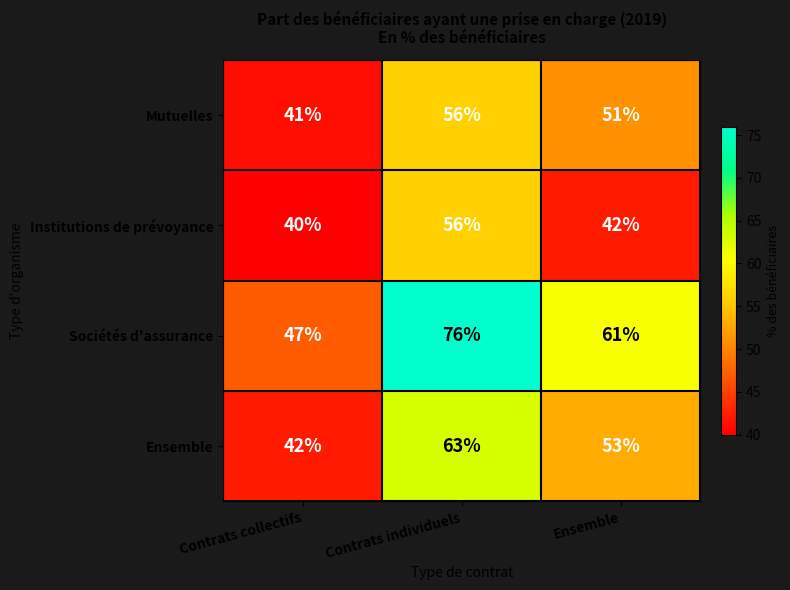

The value of Mutuelles at Contrats collectifs is 74. True or false?

False